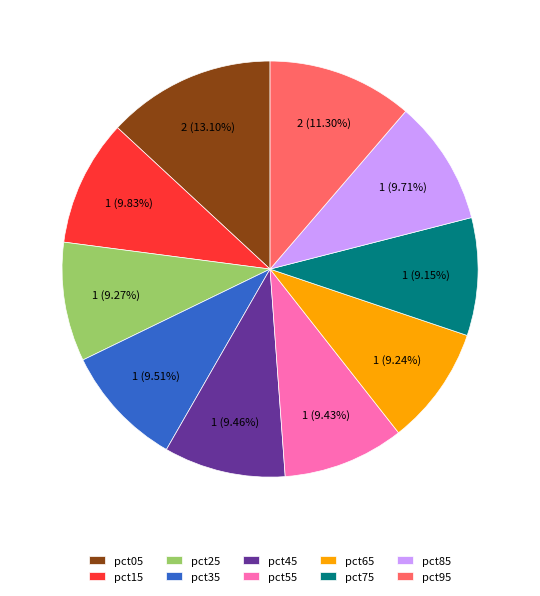

What percentage is the pct55 slice, to the nearest percent?

9%